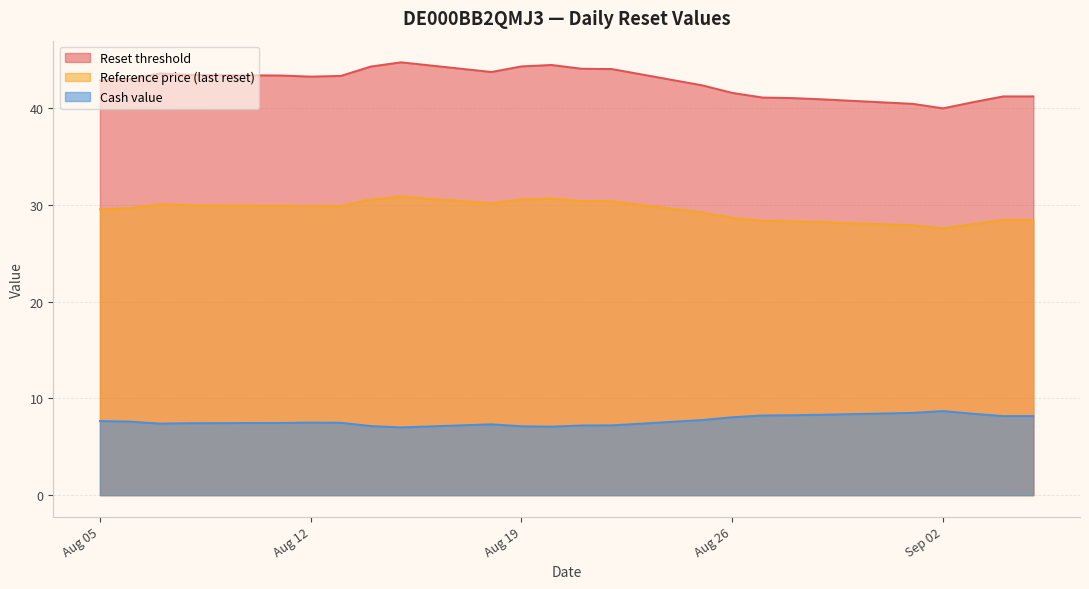

At which category does Reset threshold reach its first local peak?

2025-08-07